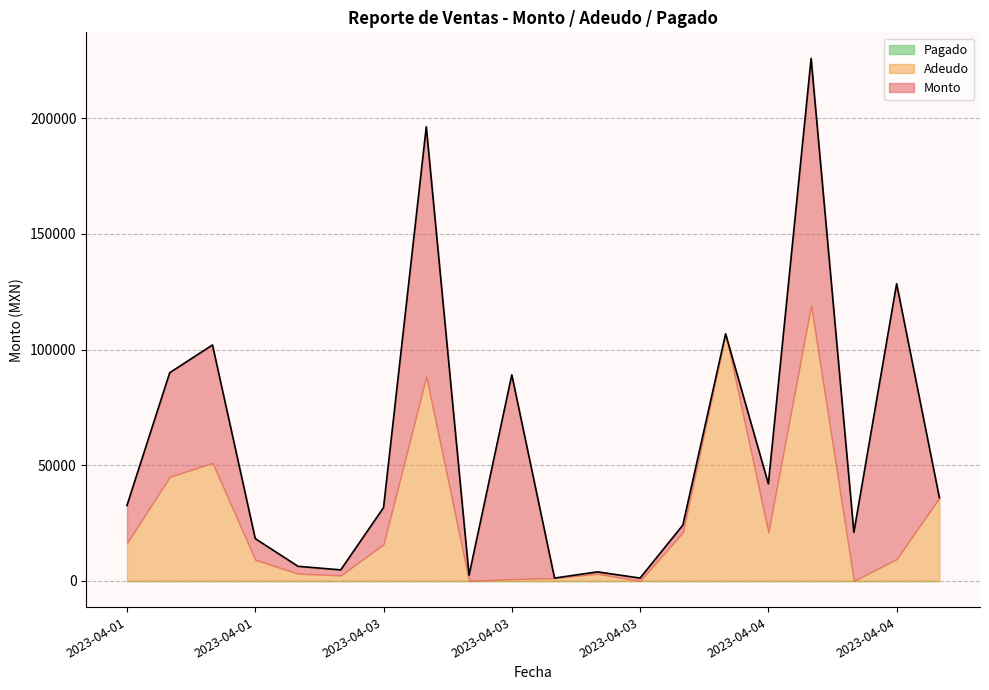

Which series has the widest spread of values?

Monto